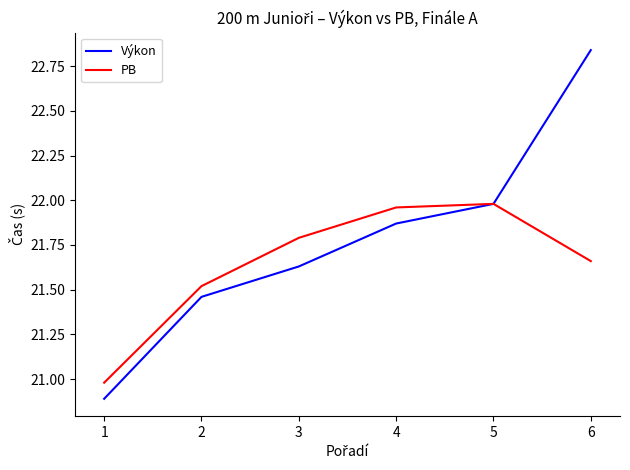

Which series changed the most between 5 and 6?

Výkon